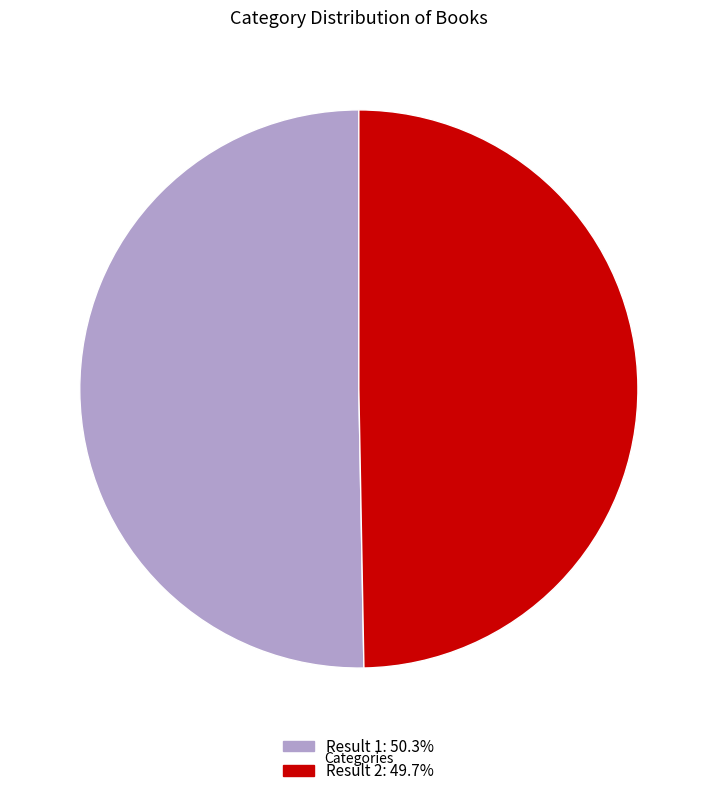

Is there a majority slice in this chart?

Yes